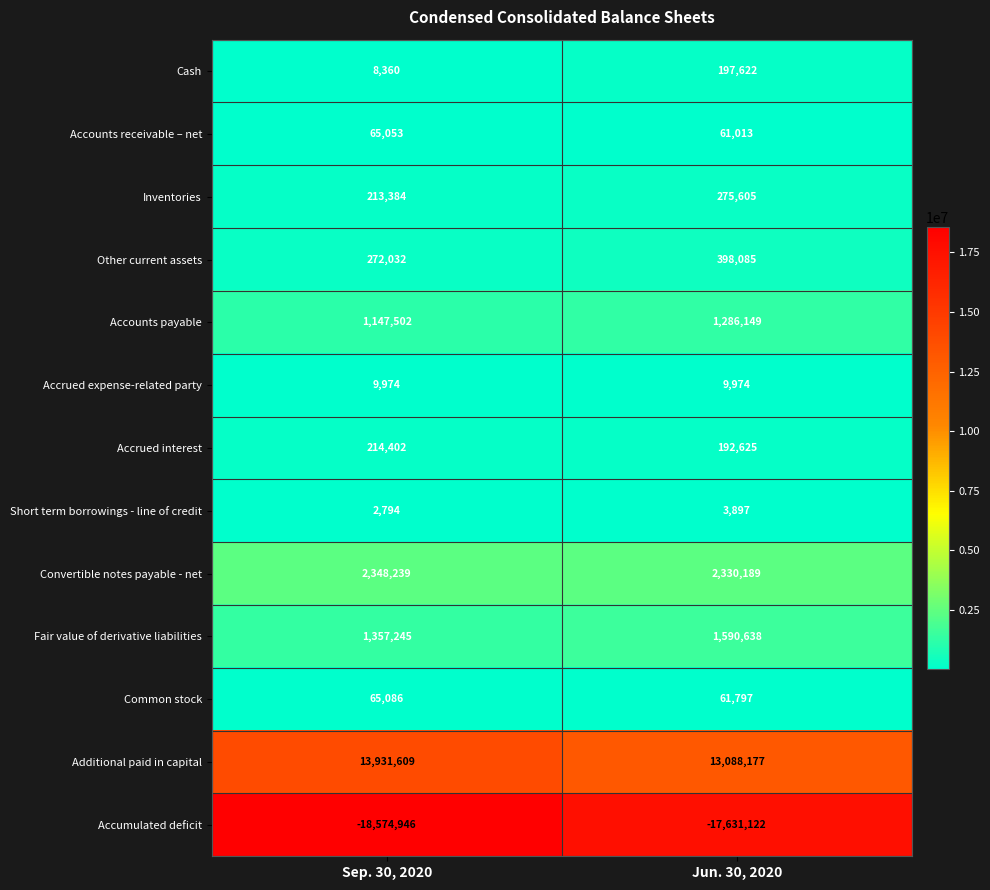

The value of Convertible notes payable - net at Jun. 30, 2020 is 2330189. True or false?

True